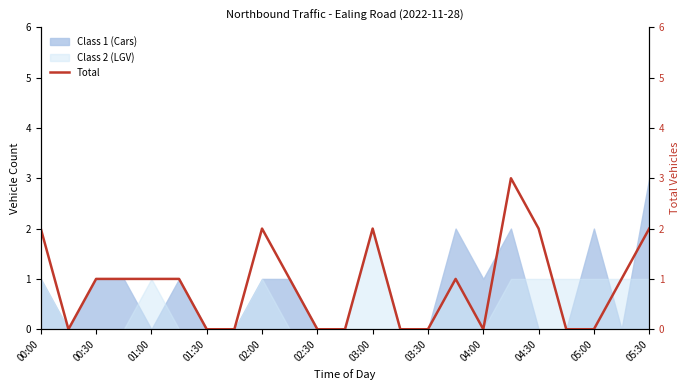

Reading left to right, what are all the values shown in this chart?

2	0	1	1	1	1	0	0	2	1	0	0	2	0	0	1	0	3	2	0	0	1	2